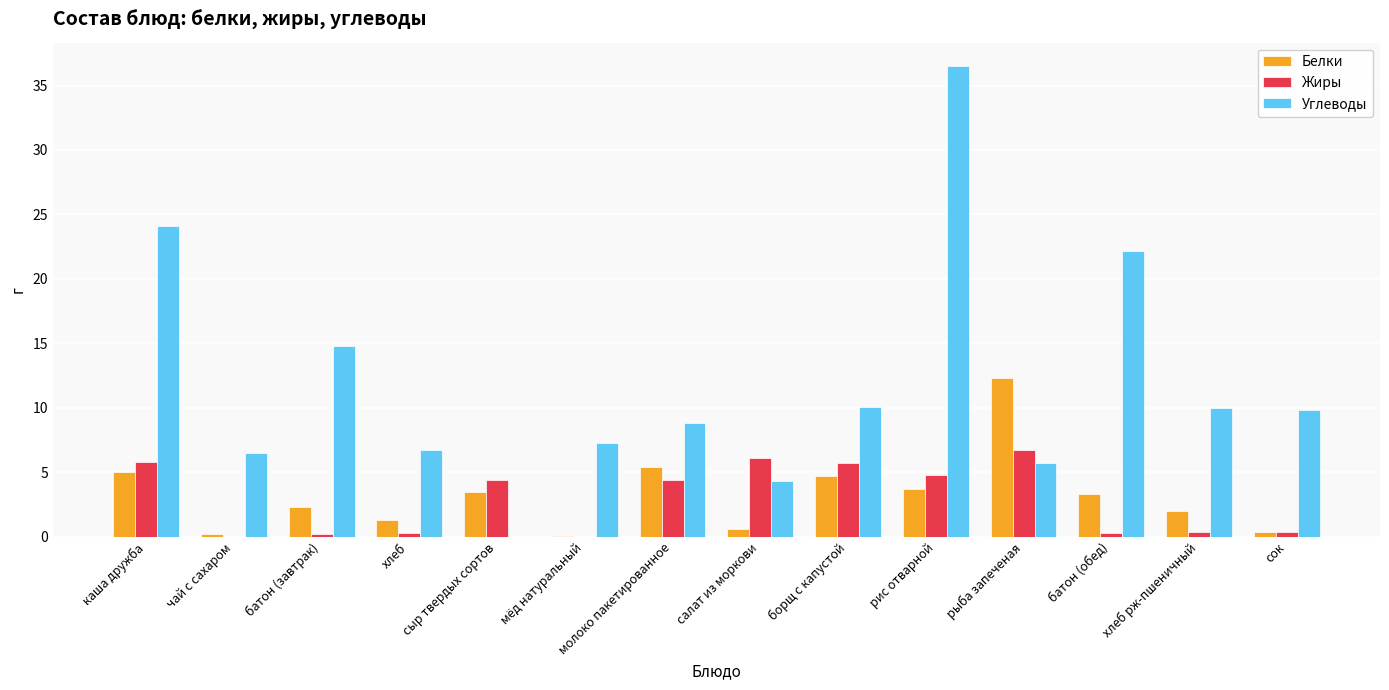

Which category has the highest value in the Белки series?

рыба запеченая